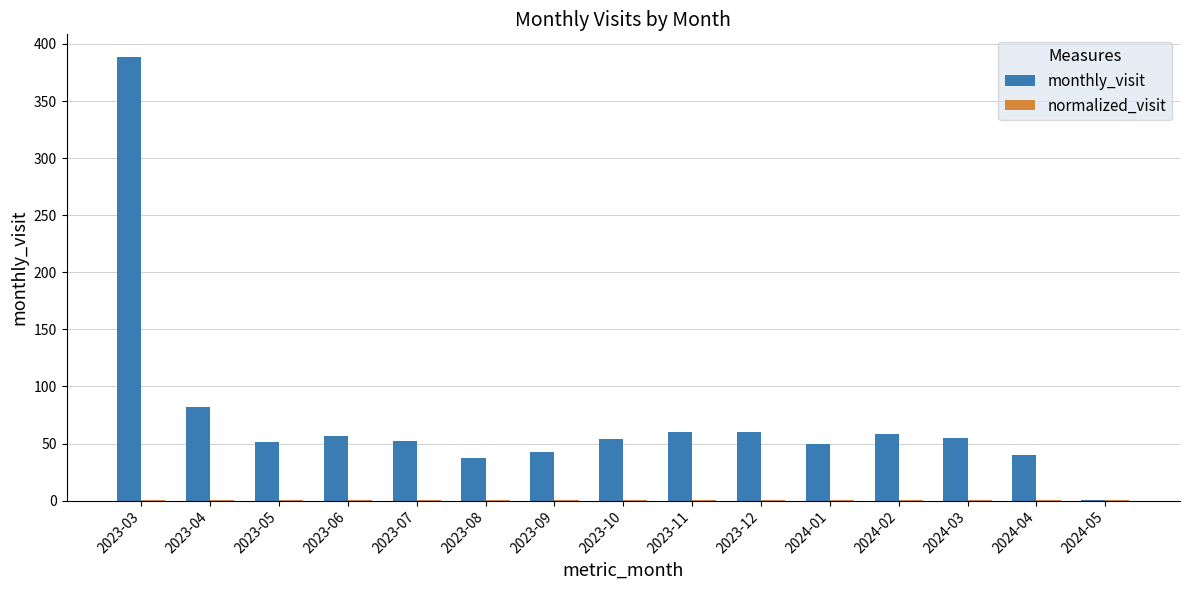

What is the maximum value for monthly_visit?

389